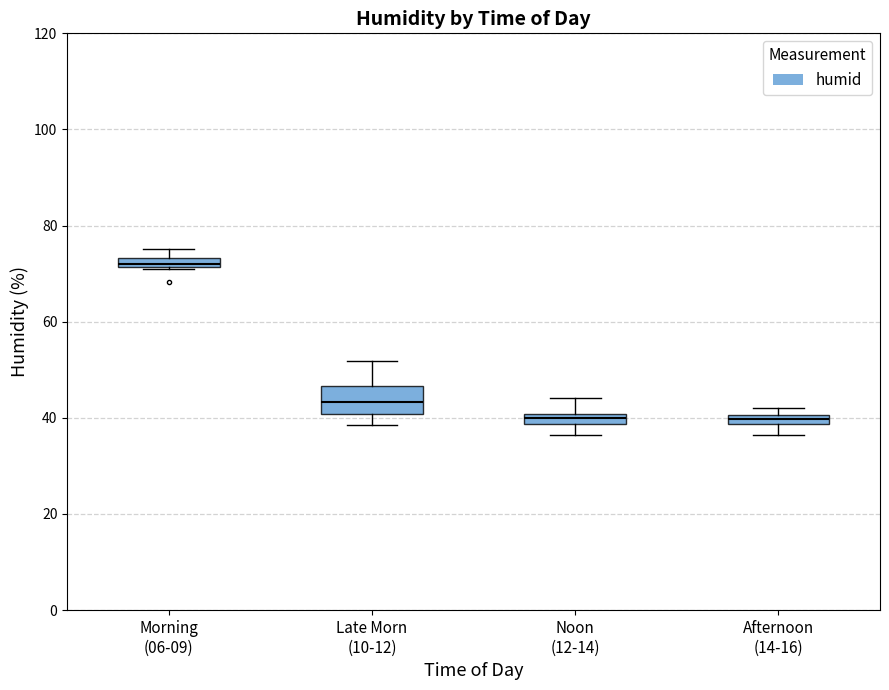

Which box is the tallest, from its lower edge to its upper edge?

Late Morn (10-12)